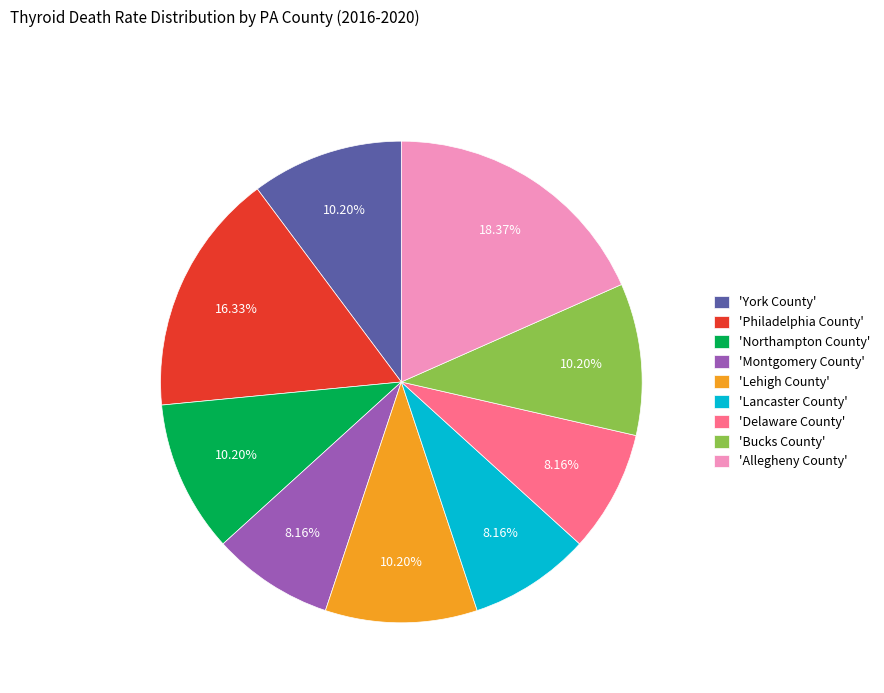

Approximately how many times larger is the value at 'Allegheny County' compared to 'York County'?

1.8